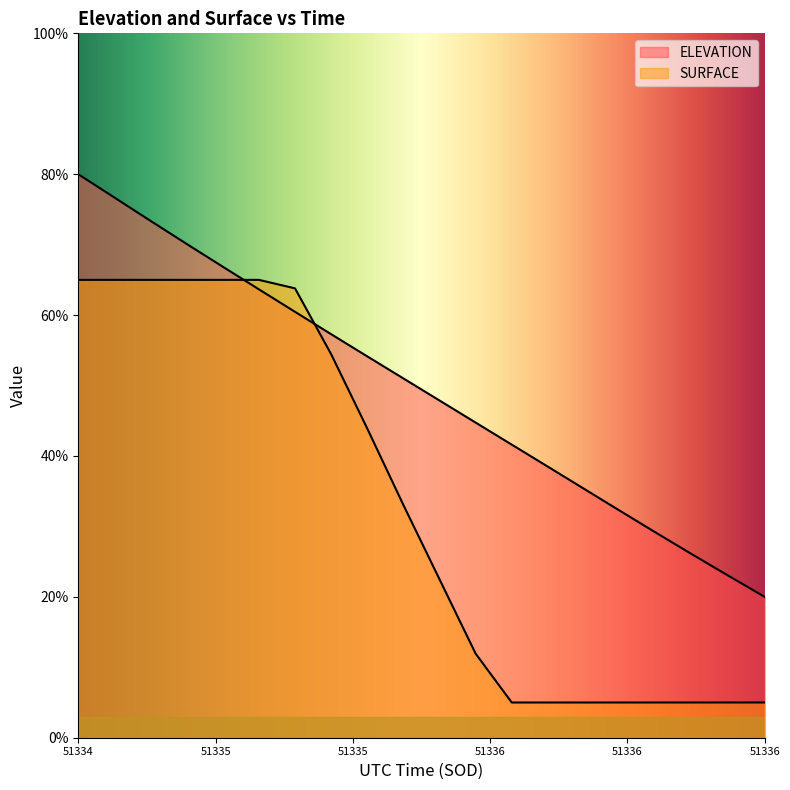

Is the value of SURFACE at 51335.8234 greater than the value of ELEVATION at 51336.1577?

No